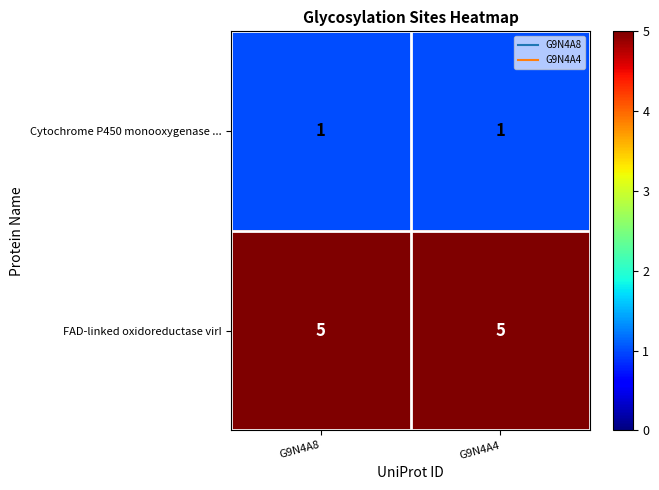

What is the spread (max minus min) of values at G9N4A4?

4